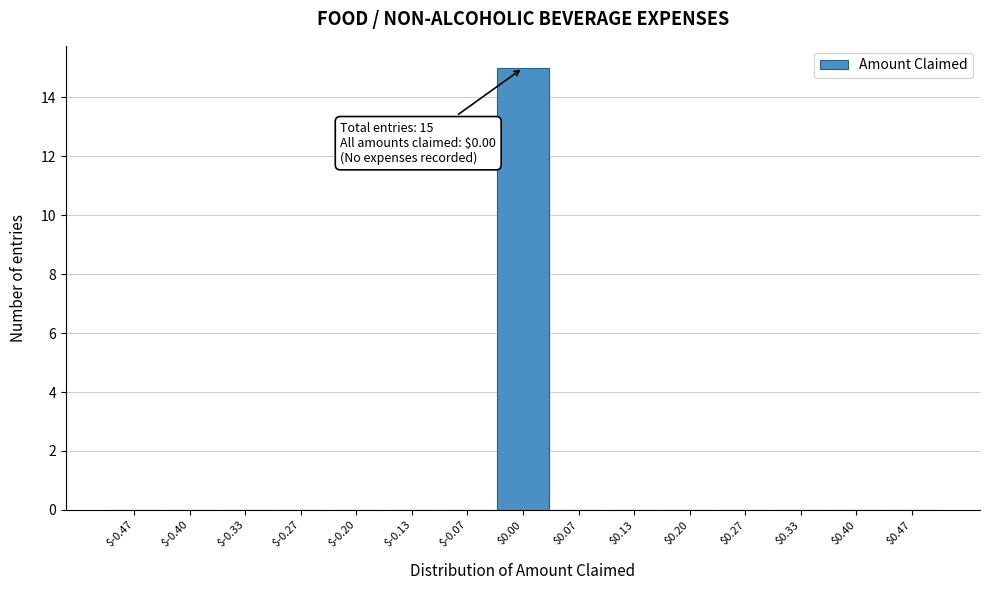

Over which range of the x-axis is the bar tallest?

-0.03 to 0.03